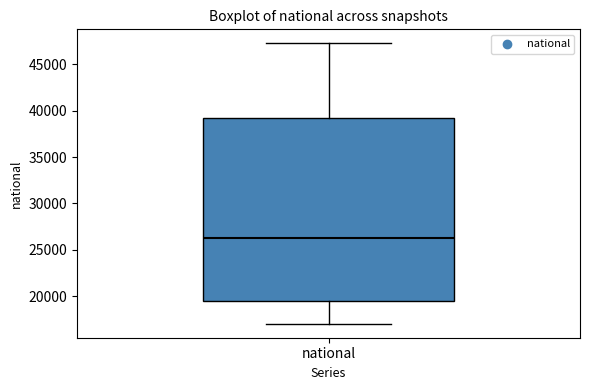

Read this box plot against the y-axis: the position of the median line, the range covered by the box, and the ends of both whiskers. The values are not printed on the chart, so give them approximately, as read against the axis.

median 26500, box 19500 to 39000, whiskers 17000 to 47500